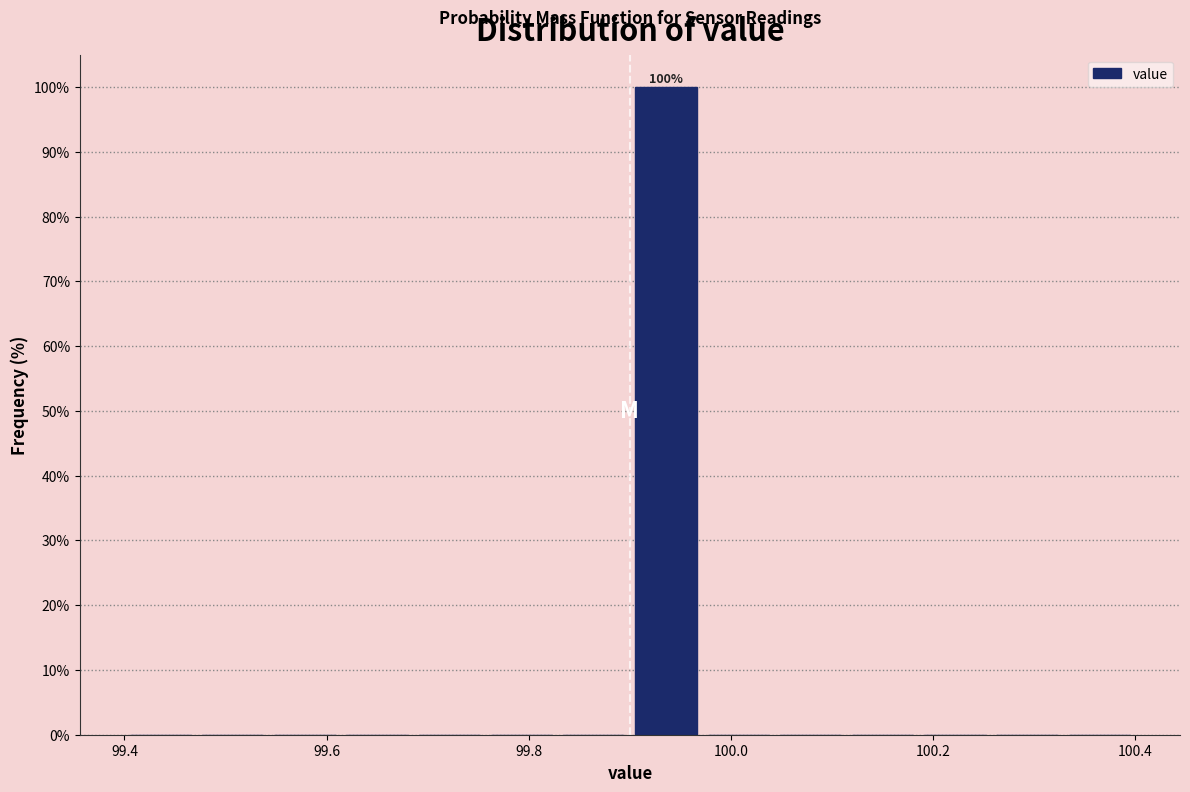

Read against the x-axis, roughly where is the centre of the tallest bar?

99.94